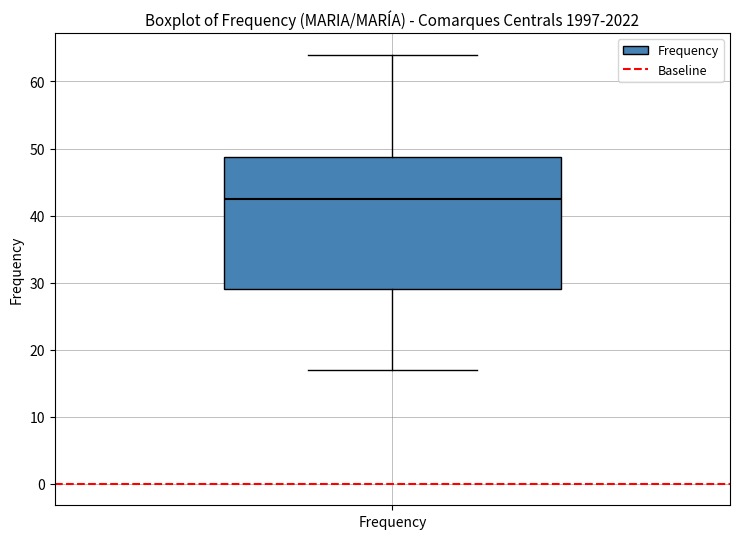

Read this box plot against the y-axis: the position of the median line, the range covered by the box, and the ends of both whiskers. The values are not printed on the chart, so give them approximately, as read against the axis.

median 43, box 29 to 49, whiskers 17 to 64